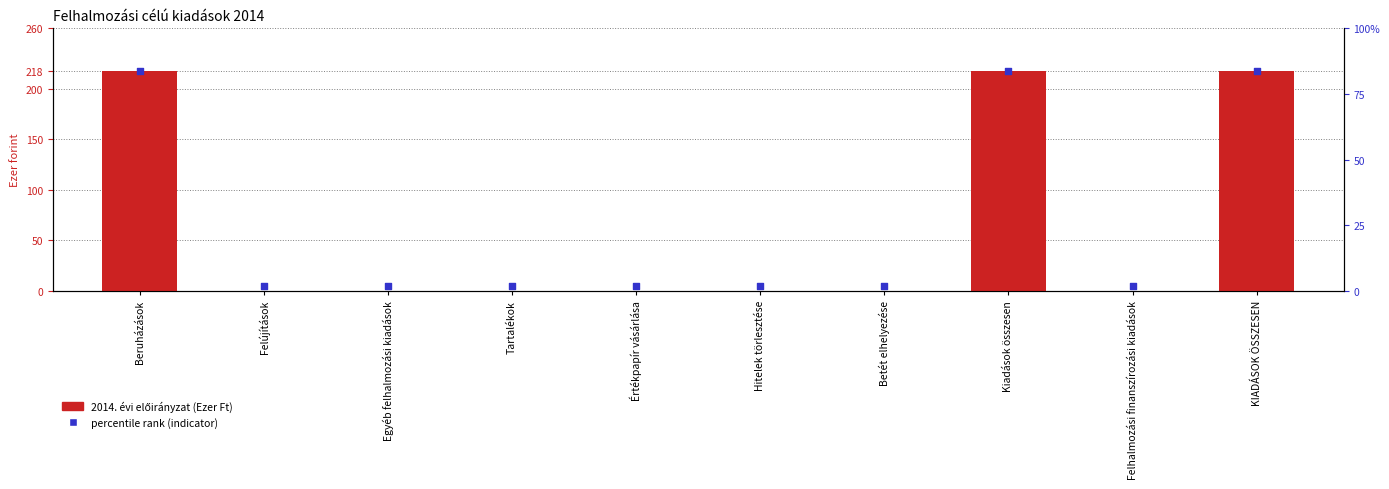

Is the value of percentile rank (indicator) at KIADÁSOK ÖSSZESEN greater than the value of 2014. évi előirányzat (Ezer Ft) at Értékpapír vásárlása?

Yes